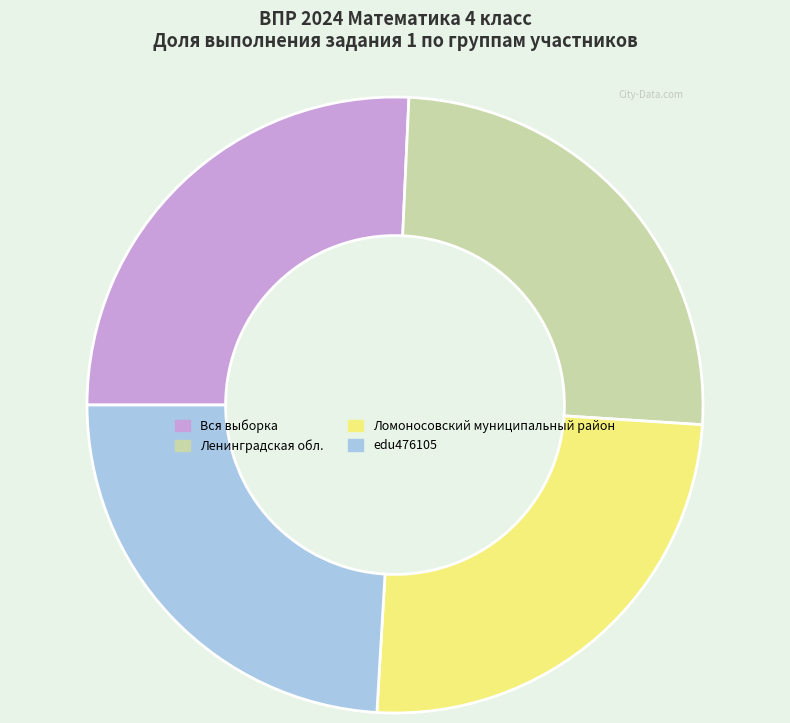

Which has a higher value, Вся выборка or edu476105?

Вся выборка